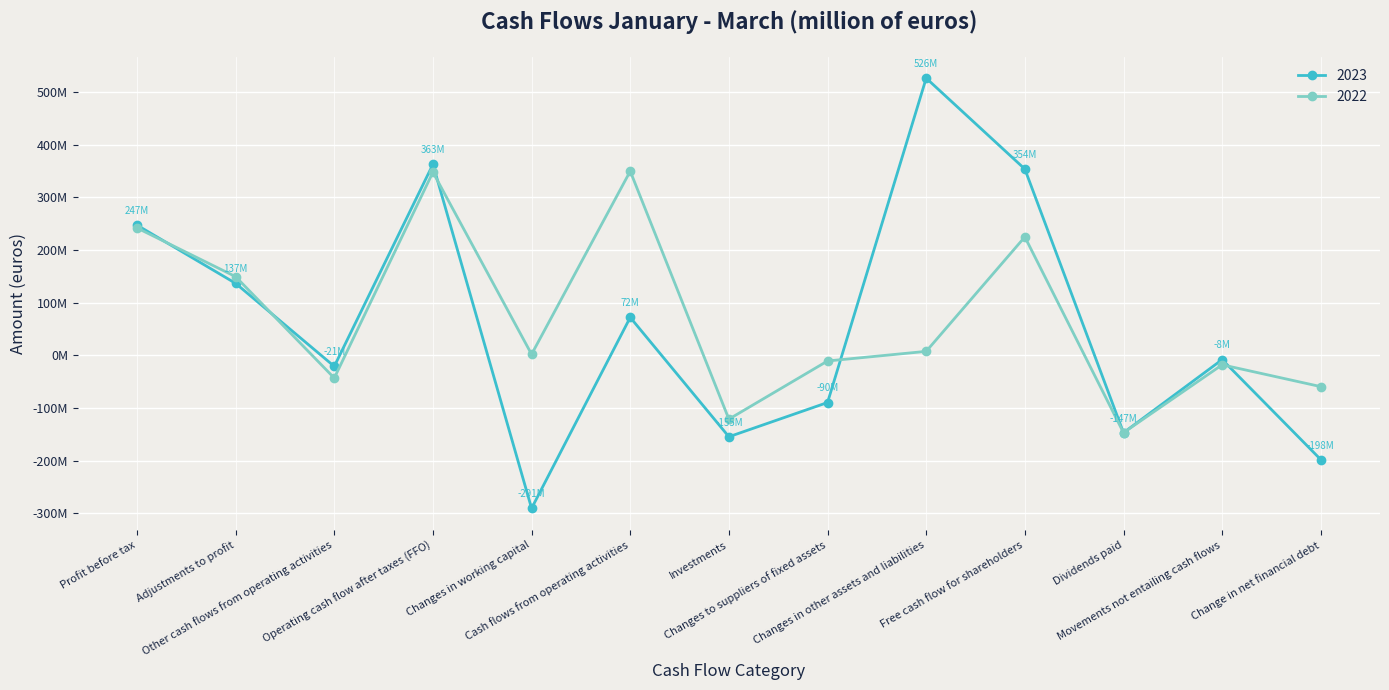

How many interior local peaks does the 2023 series have?

4